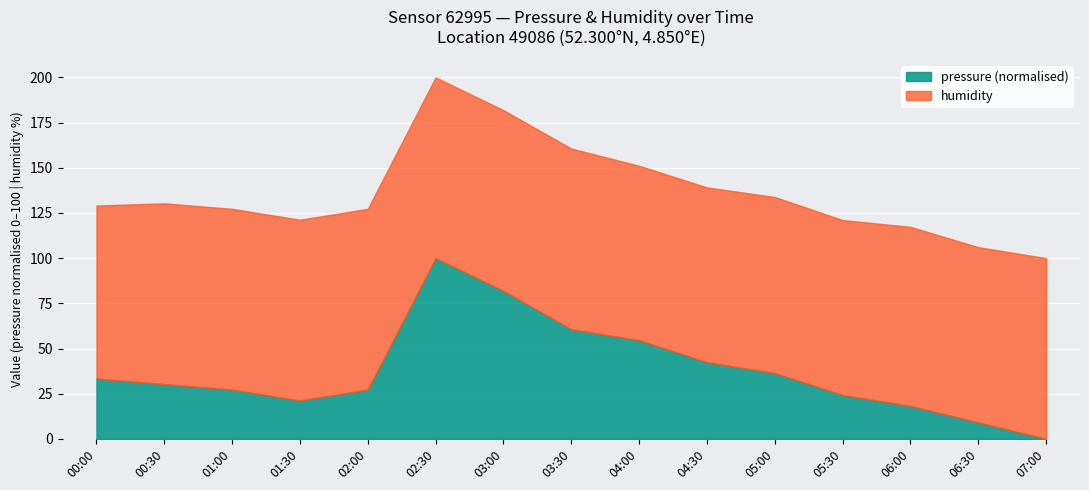

How many values are above zero?

14